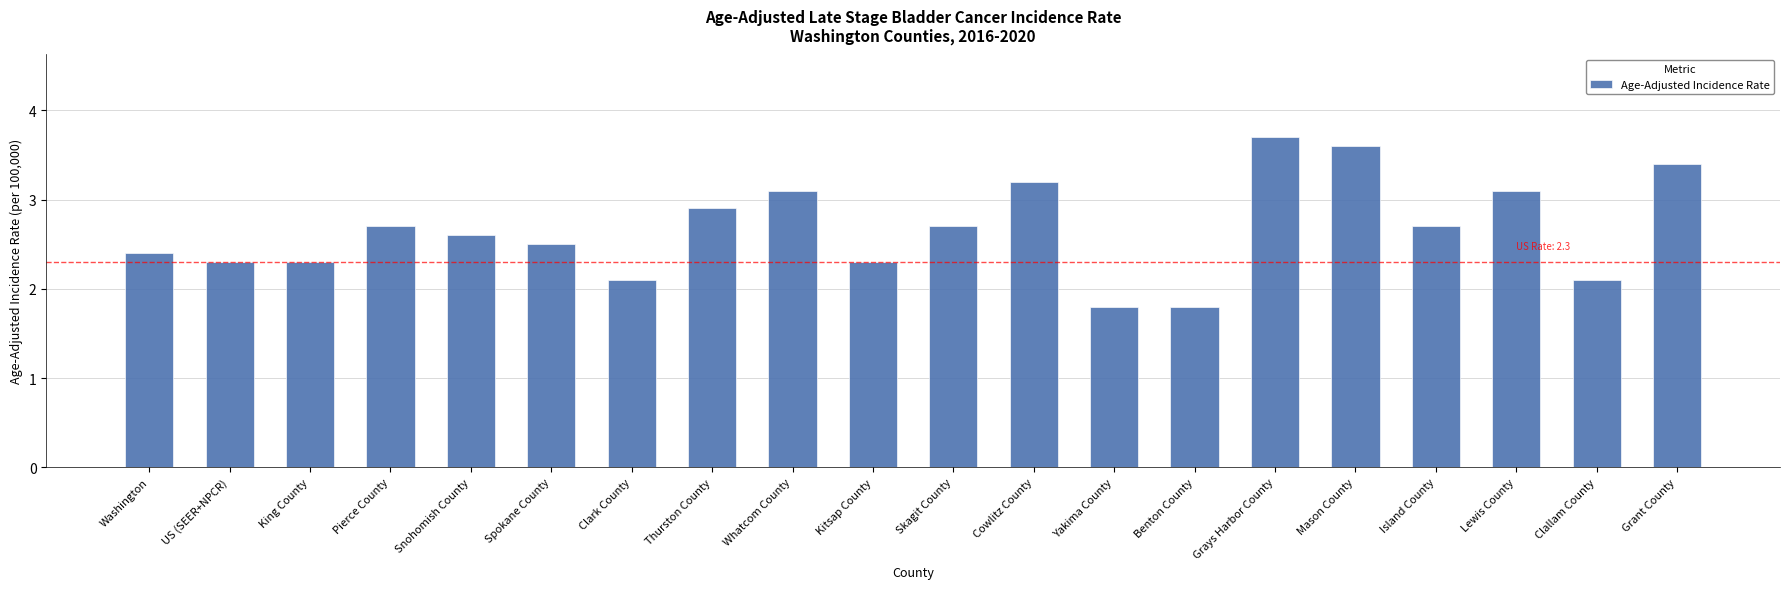

What position from the right is King County?

18